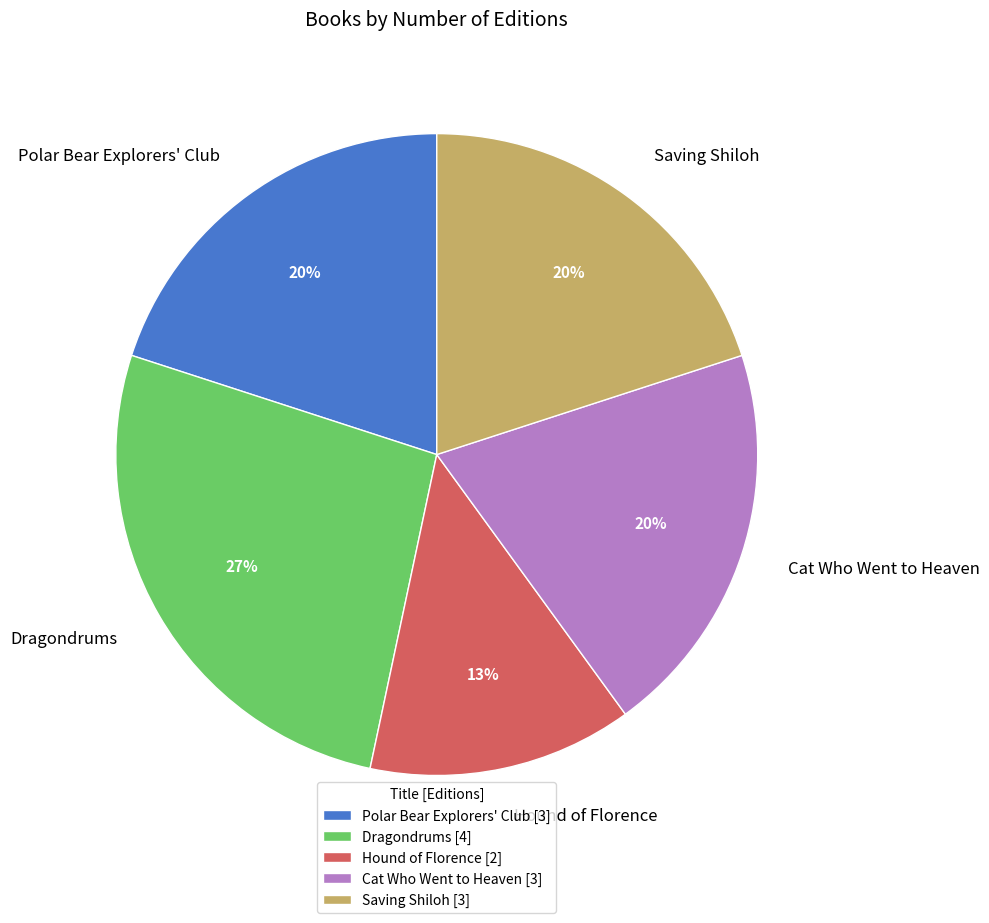

How many slices are in this pie chart?

5